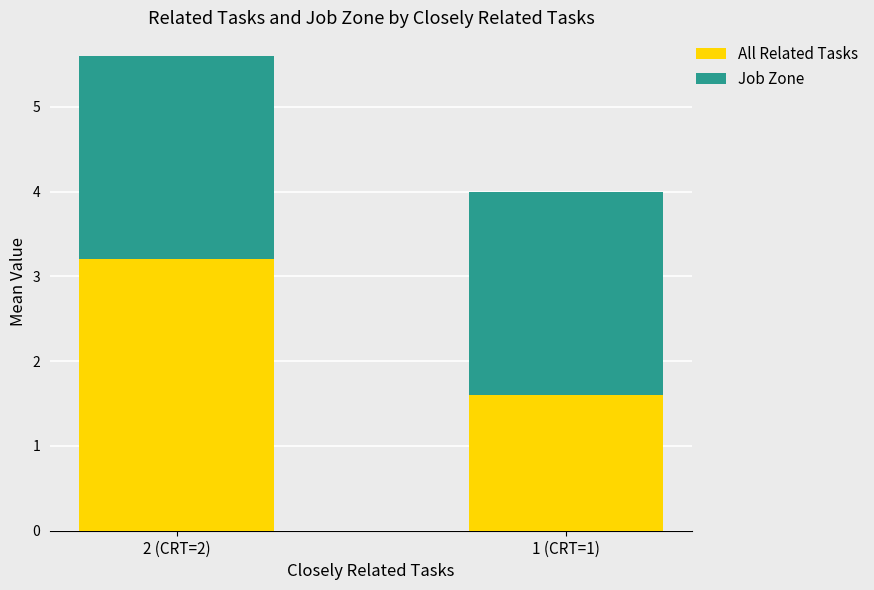

What is the sum of the All Related Tasks values at 2 (CRT=2) and 1 (CRT=1)?

4.8